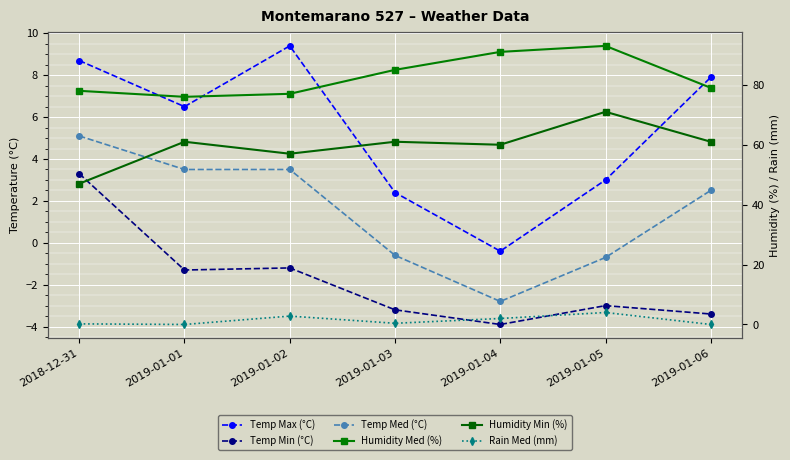

Where is the first local maximum for Rain Med (mm)?

2019-01-02